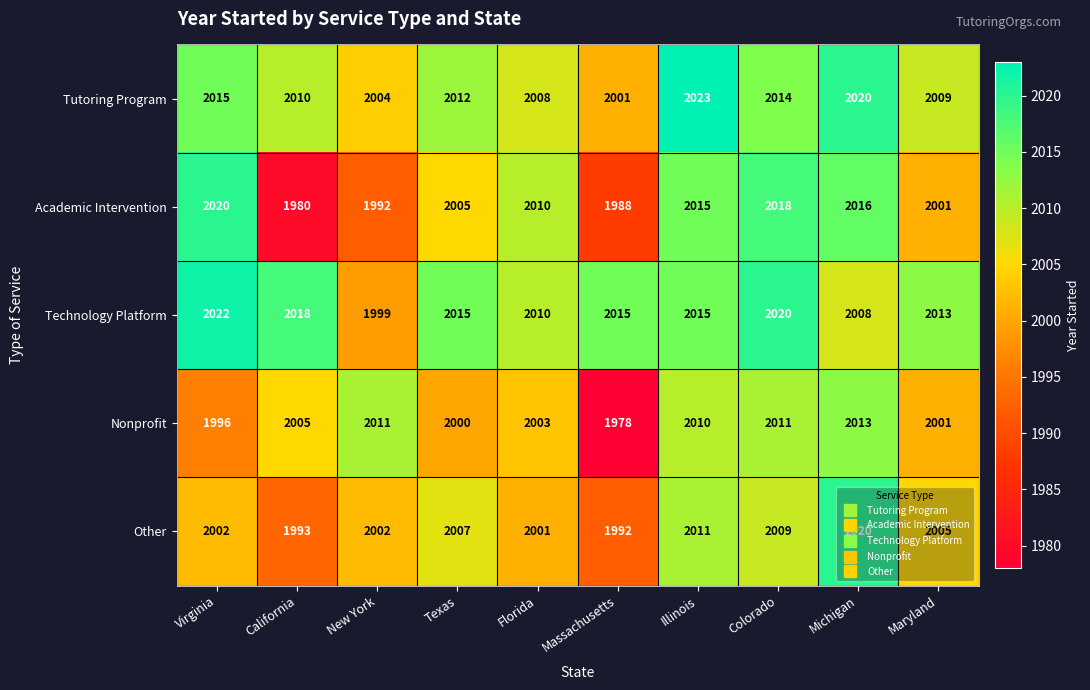

At New York, list the series in order from largest to smallest.

Nonprofit, Tutoring Program, Other, Technology Platform, Academic Intervention